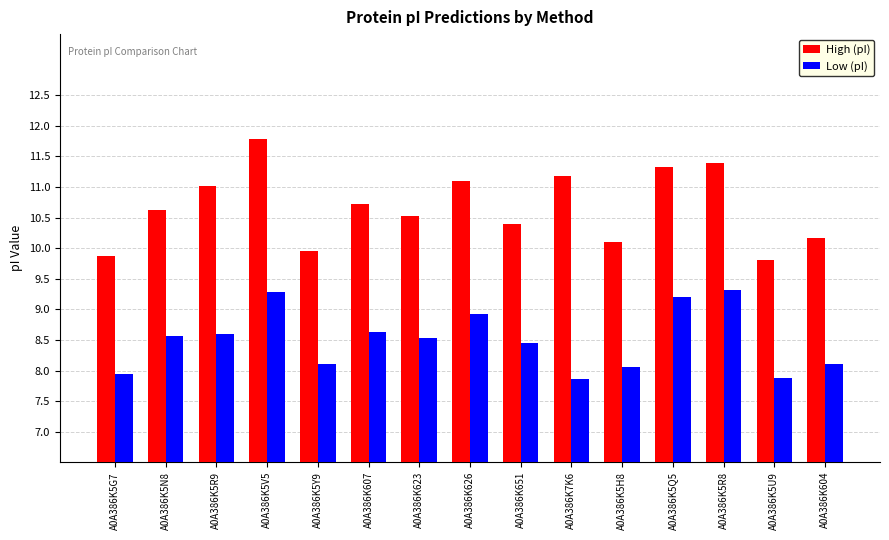

The value of High (pI) at A0A386K5Y9 is 2.3. True or false?

False